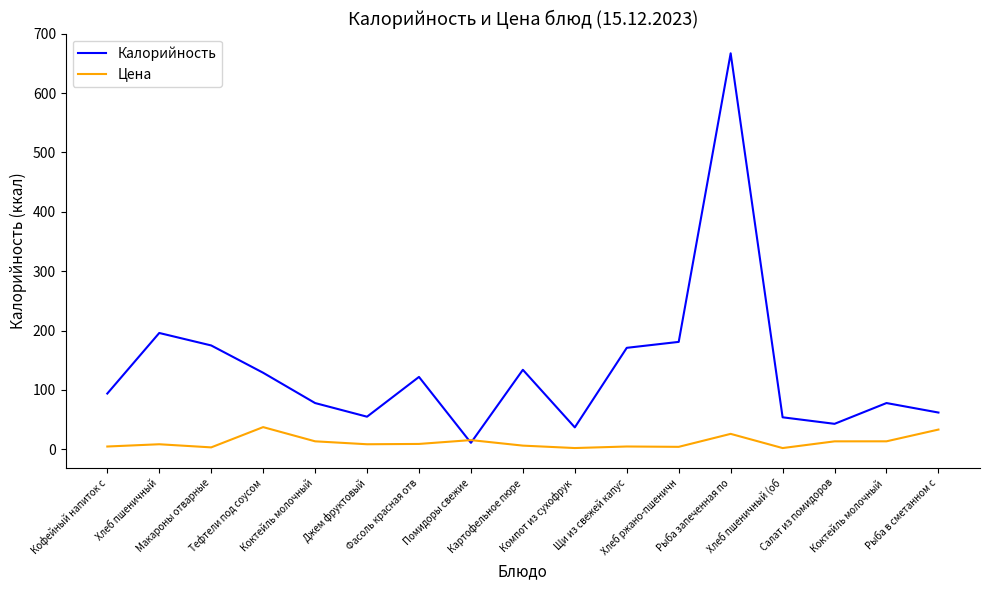

At how many categories does at least one series exceed 491?

1